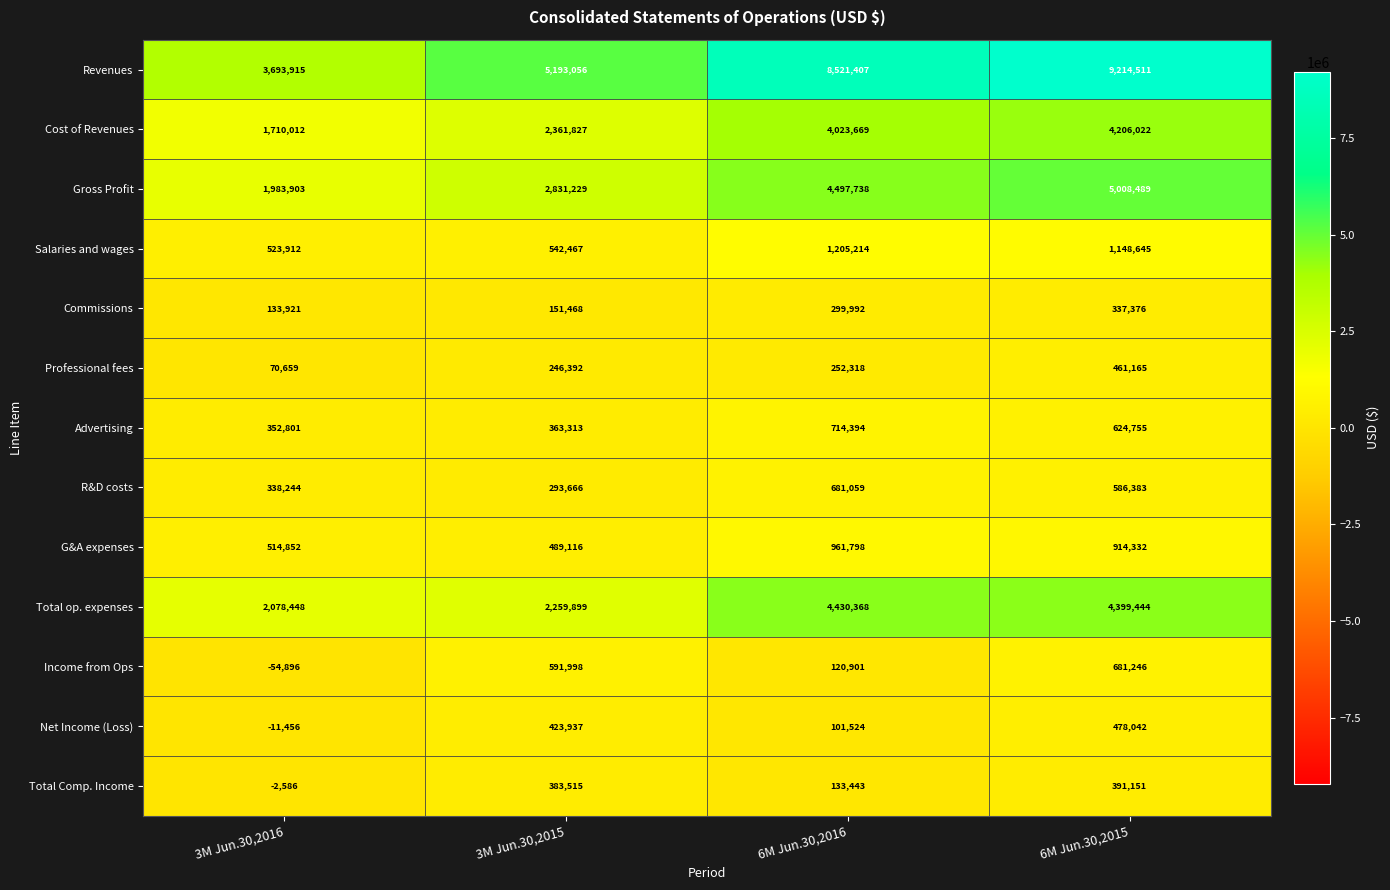

List the series in order of their peak value, highest first.

Revenues, Gross Profit, Total op. expenses, Cost of Revenues, Salaries and wages, G&A expenses, Advertising, Income from Ops, R&D costs, Net Income (Loss), Professional fees, Total Comp. Income, Commissions